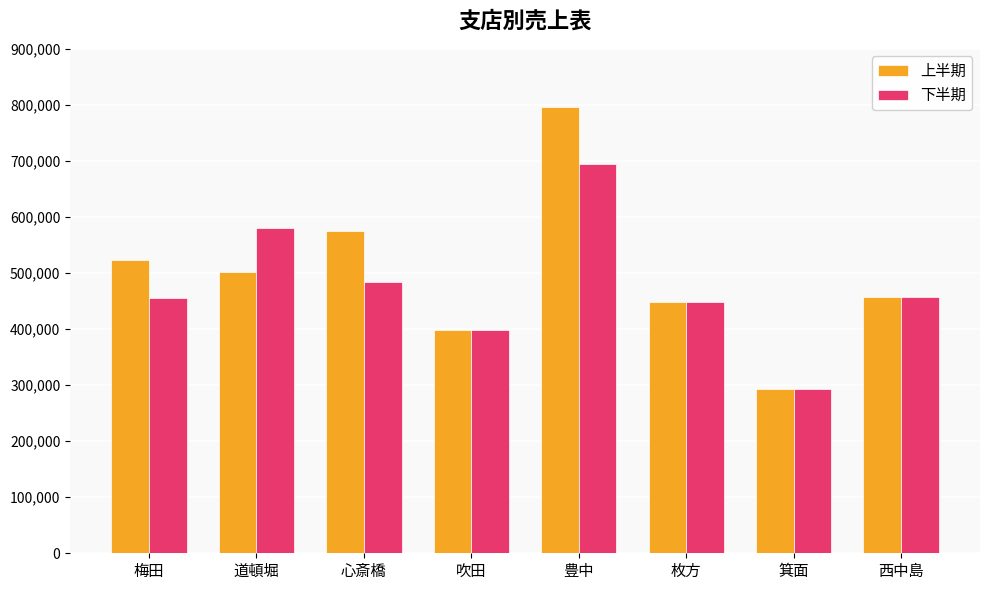

True or false: 下半期 has a value of 934024 at 豊中.

False